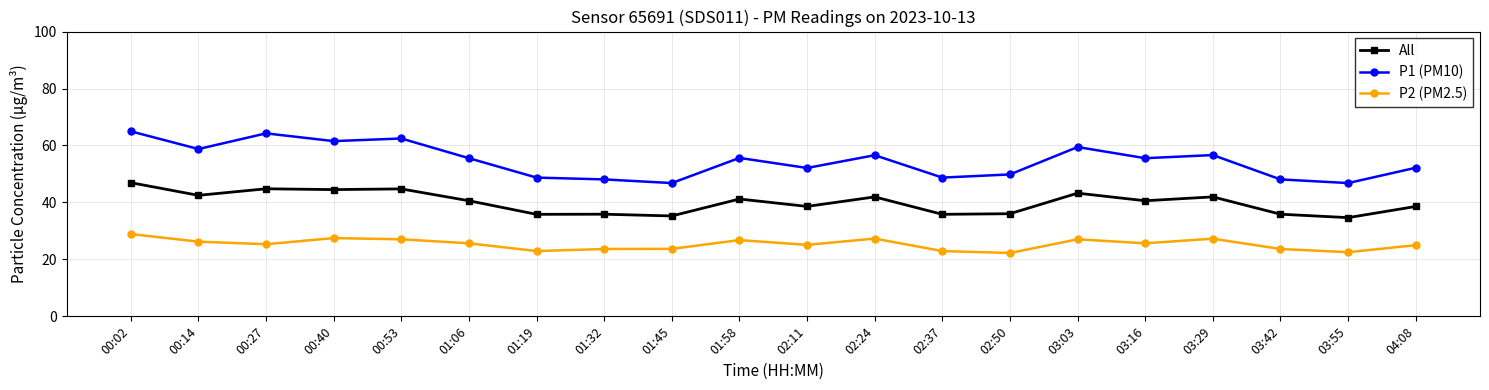

Between 00:27 and 04:08, which series saw the biggest shift?

P1 (PM10)